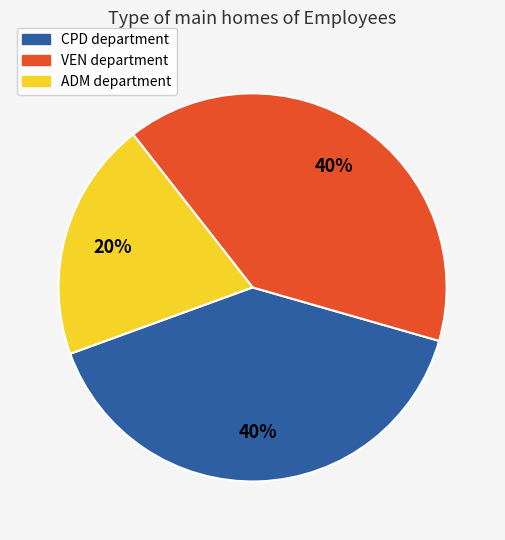

To the nearest percent, what is the difference between the largest and smallest slice percentages?

20%